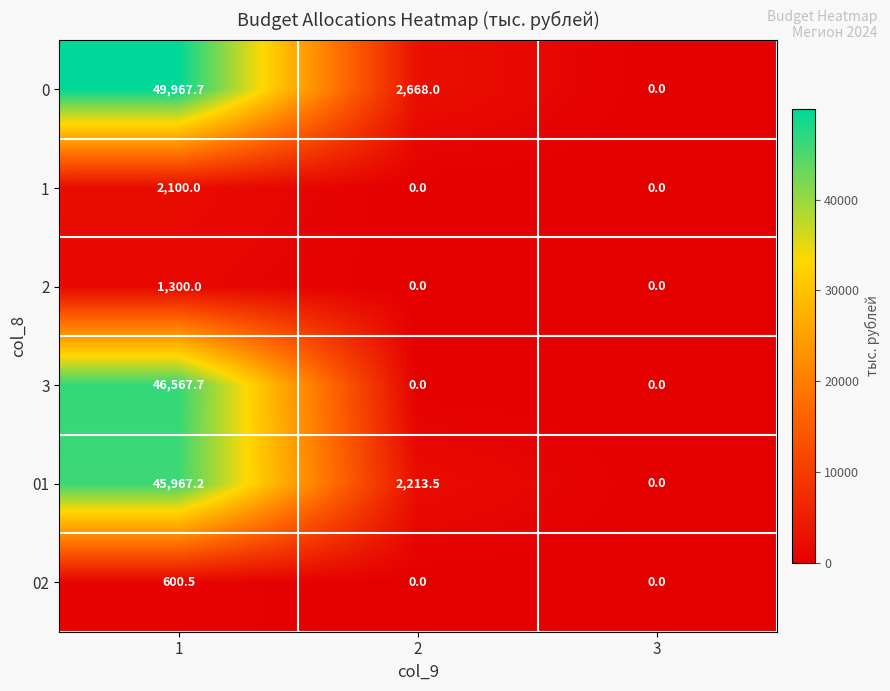

The value of 02 at 3 is 0.0. True or false?

True